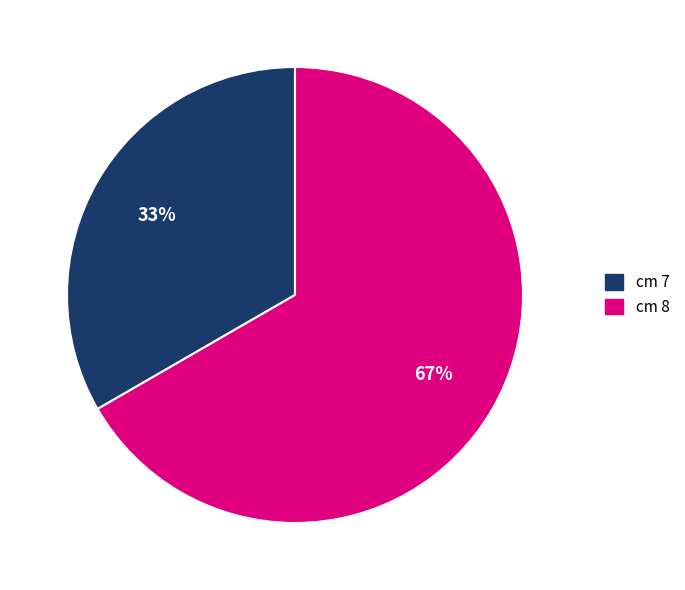

Is there a majority slice in this chart?

Yes